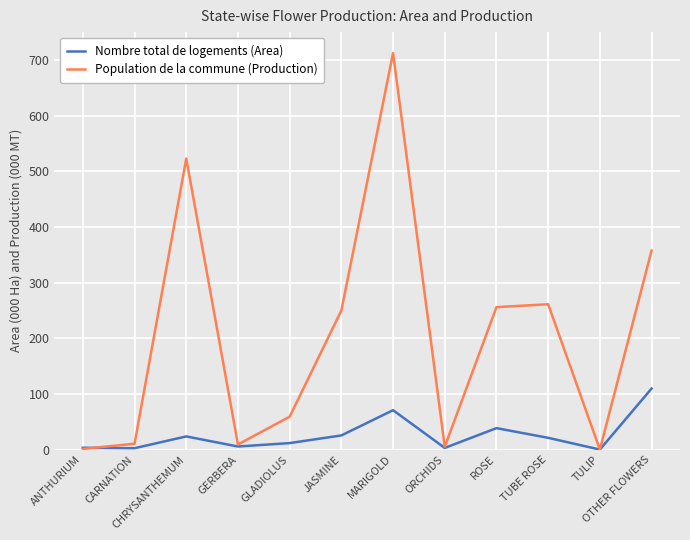

At how many categories does at least one series exceed 30?

7